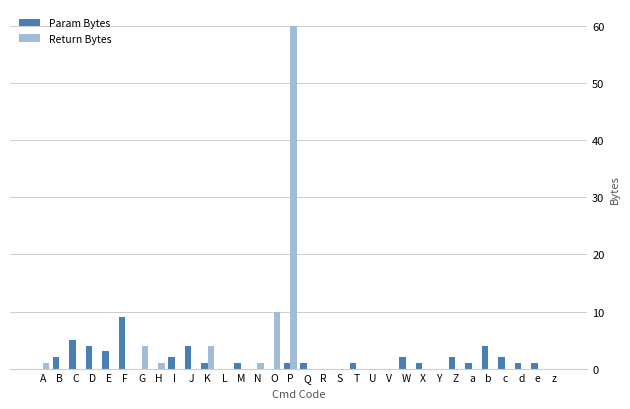

Reading left to right, list all the values displayed in this chart.

Param Bytes: A=0	B=2	C=5	D=4	E=3	F=9	G=0	H=0	I=2	J=4	K=1	L=0	M=1	N=0	O=0	P=1	Q=1	R=0	S=0	T=1	U=0	V=0	W=2	X=1	Y=0	Z=2	a=1	b=4	c=2	d=1	e=1	z=0
Return Bytes: A=1	B=0	C=0	D=0	E=0	F=0	G=4	H=1	I=0	J=0	K=4	L=0	M=0	N=1	O=10	P=60	Q=0	R=0	S=0	T=0	U=0	V=0	W=0	X=0	Y=0	Z=0	a=0	b=0	c=0	d=0	e=0	z=0